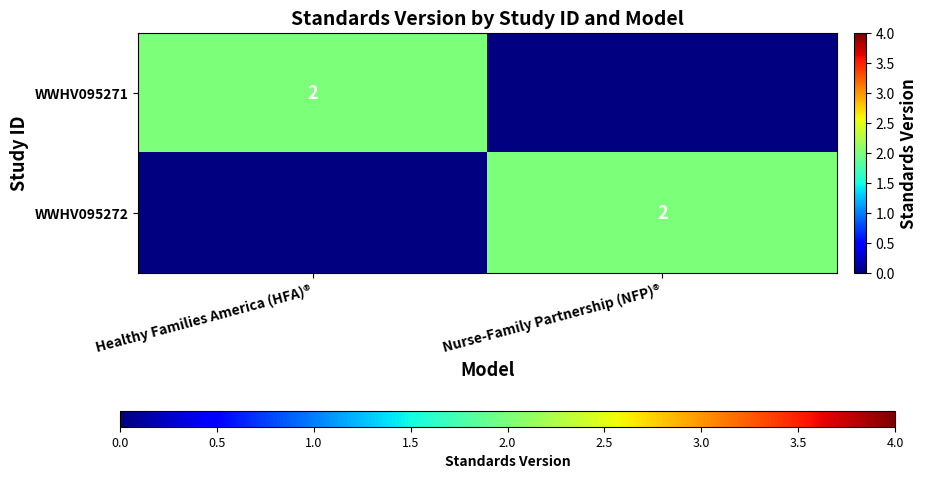

The WWHV095271 series shows 3 at Healthy Families America (HFA)®. True or false?

False